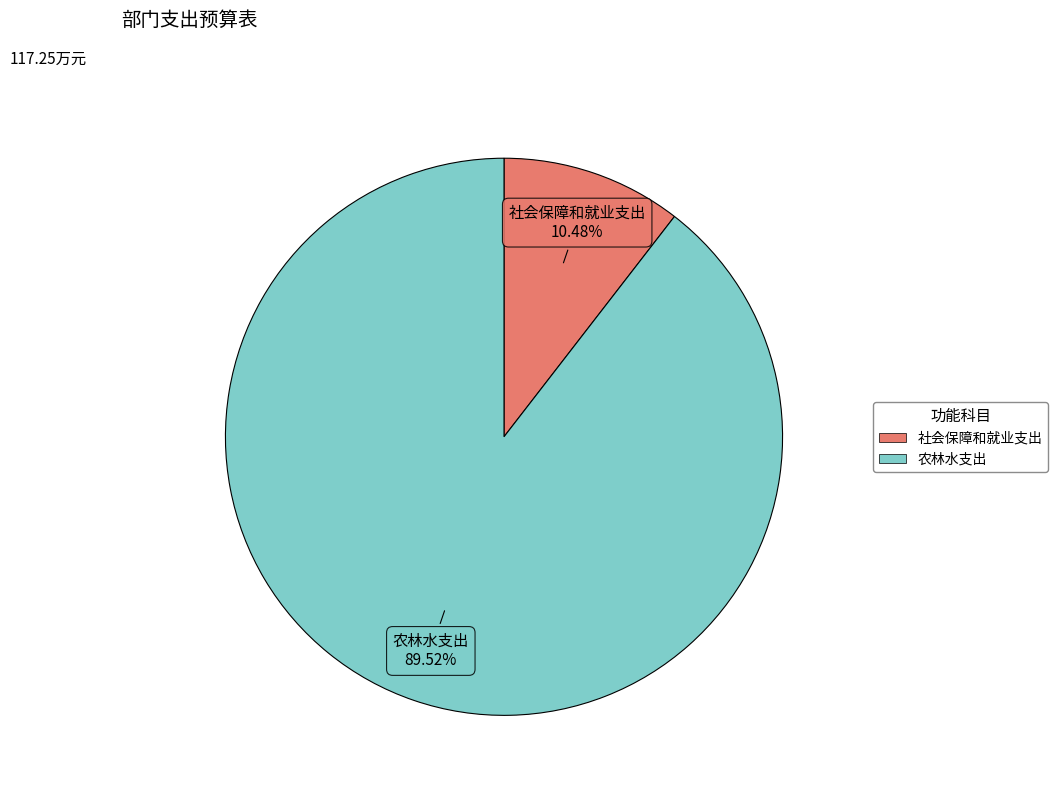

To the nearest percent, what percentage of the pie is 农林水支出?

90%